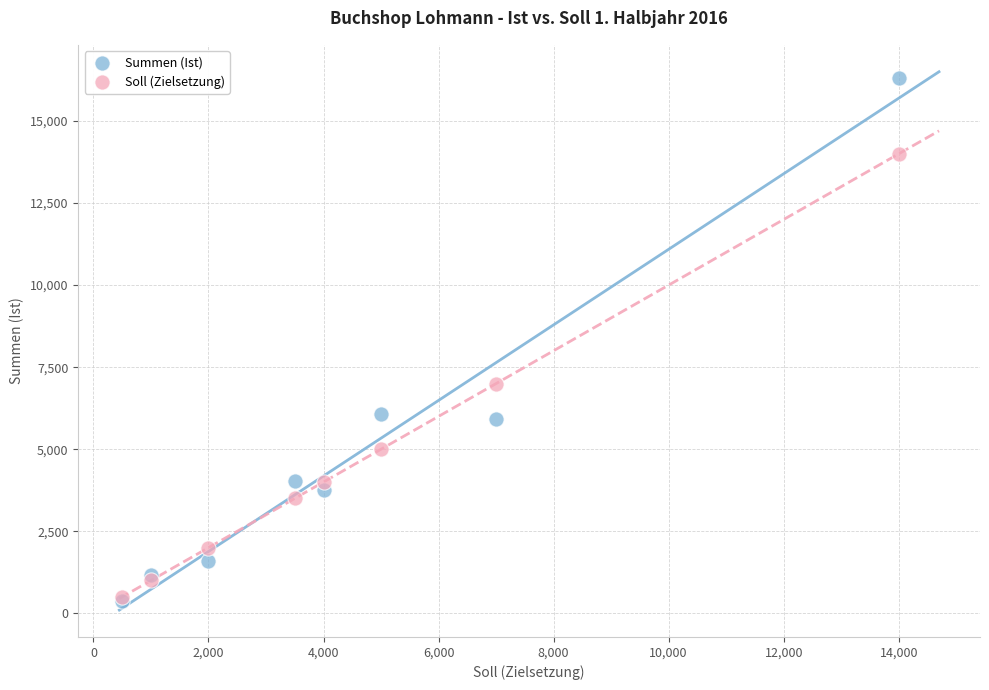

In the Summen (Ist) series, what Y value is closest to 8333?

6087